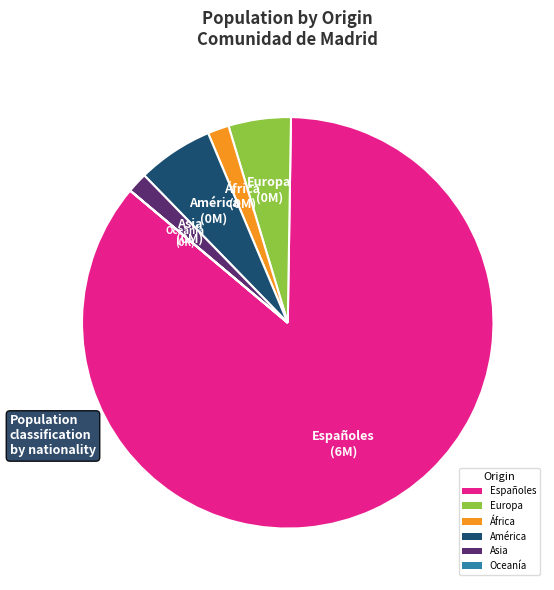

Between África and Europa, which is larger?

Europa